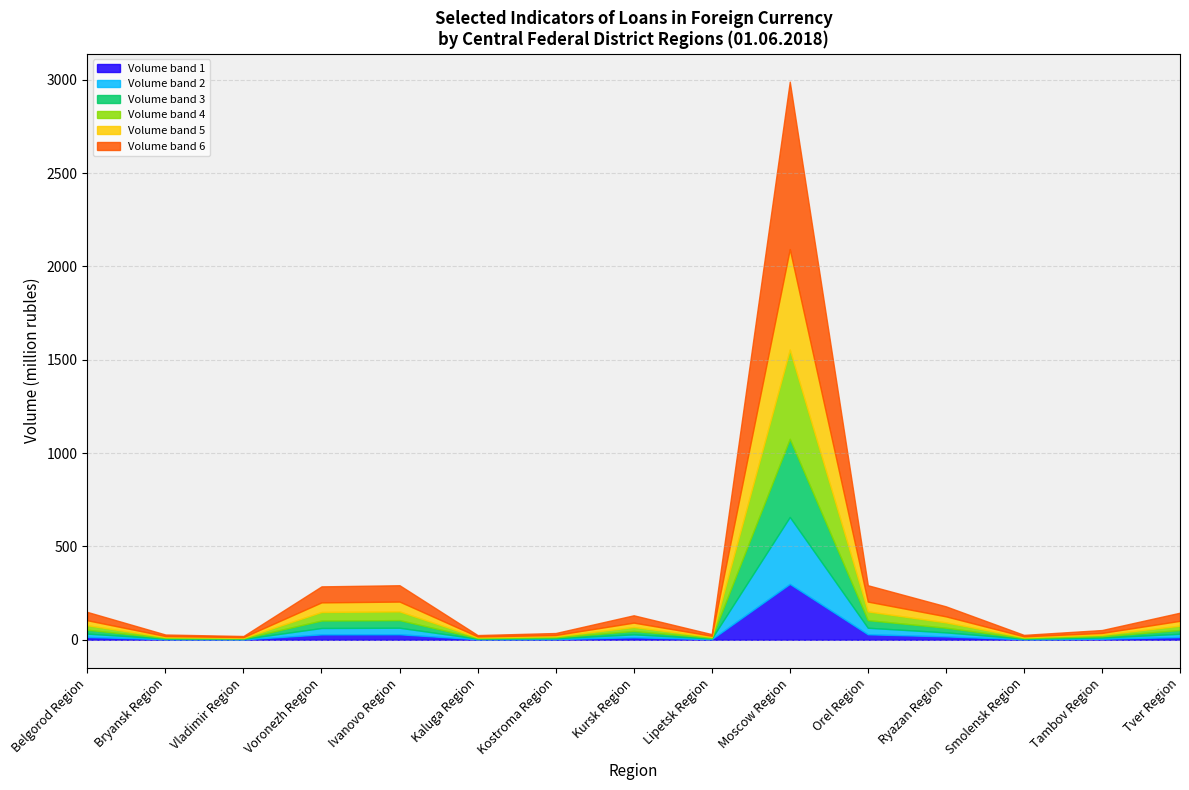

What is the total value across all series at Belgorod Region?

149.0